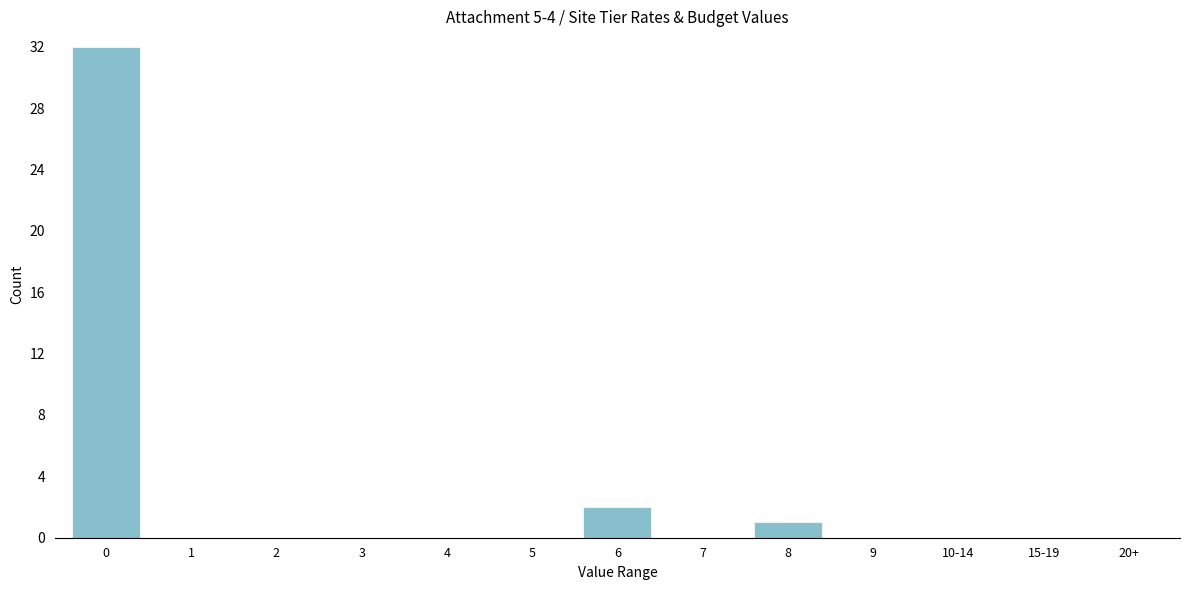

Reading left to right, transcribe all the data shown in this chart.

0=32	1=0	2=0	3=0	4=0	5=0	6=2	7=0	8=1	9=0	10-14=0	15-19=0	20+=0